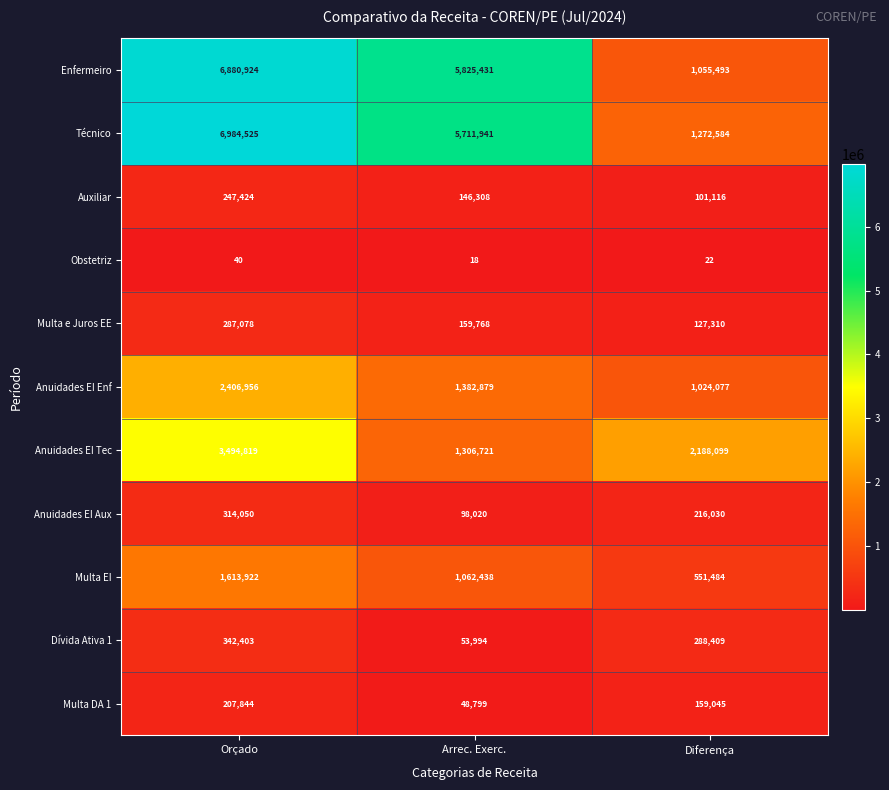

True or false: Enfermeiro has a value of 4291653 at Orçado.

False